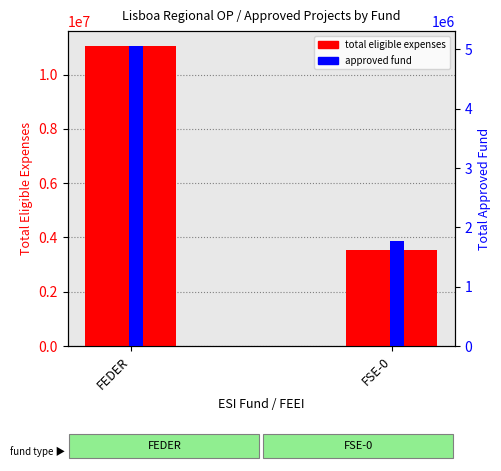

How many groups of bars are there?

2